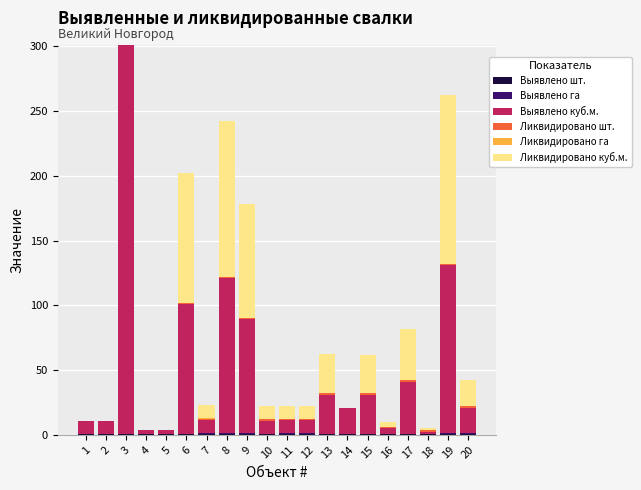

At which category is the sum across all series the highest?

3